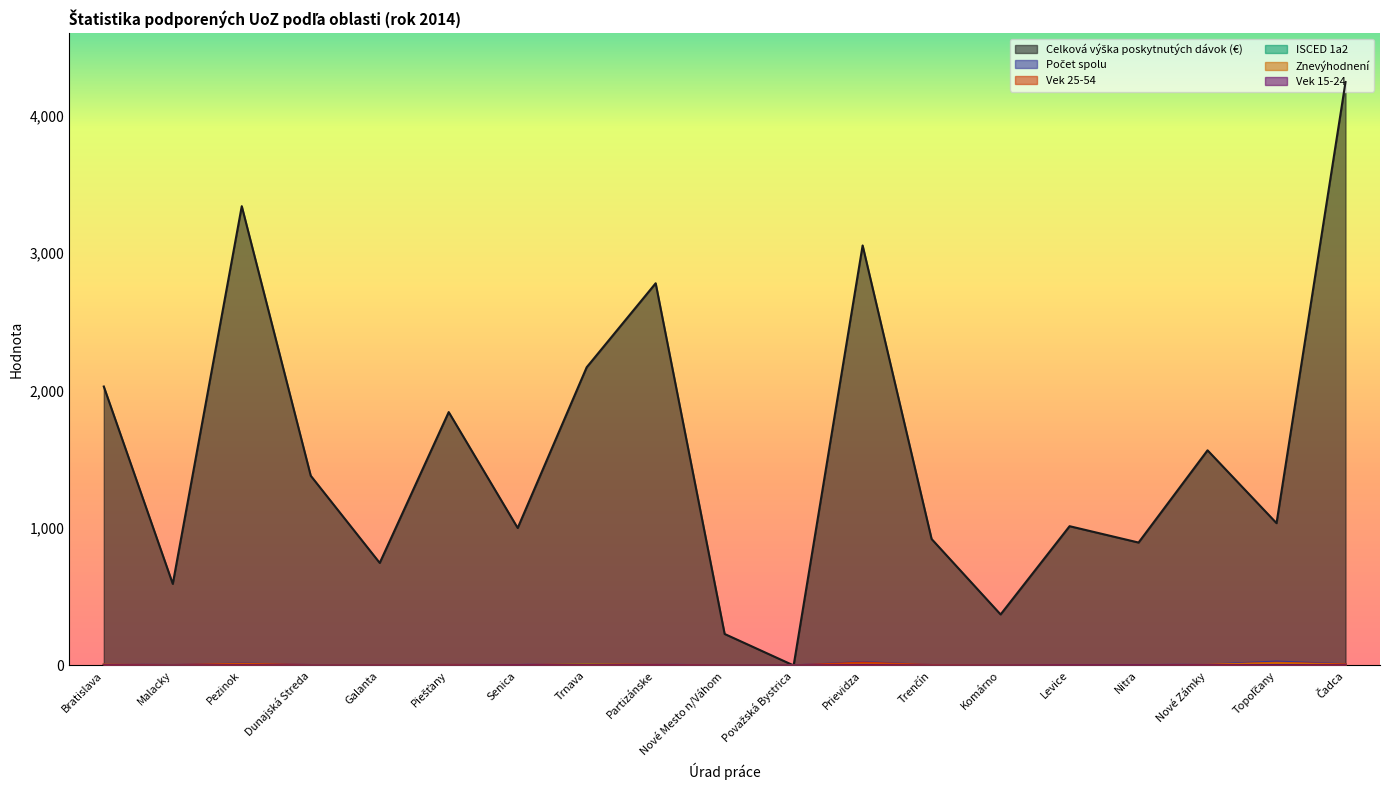

Which series changed the most between Piešťany and Nové Mesto n/Váhom?

Celková výška poskytnutých dávok (€)